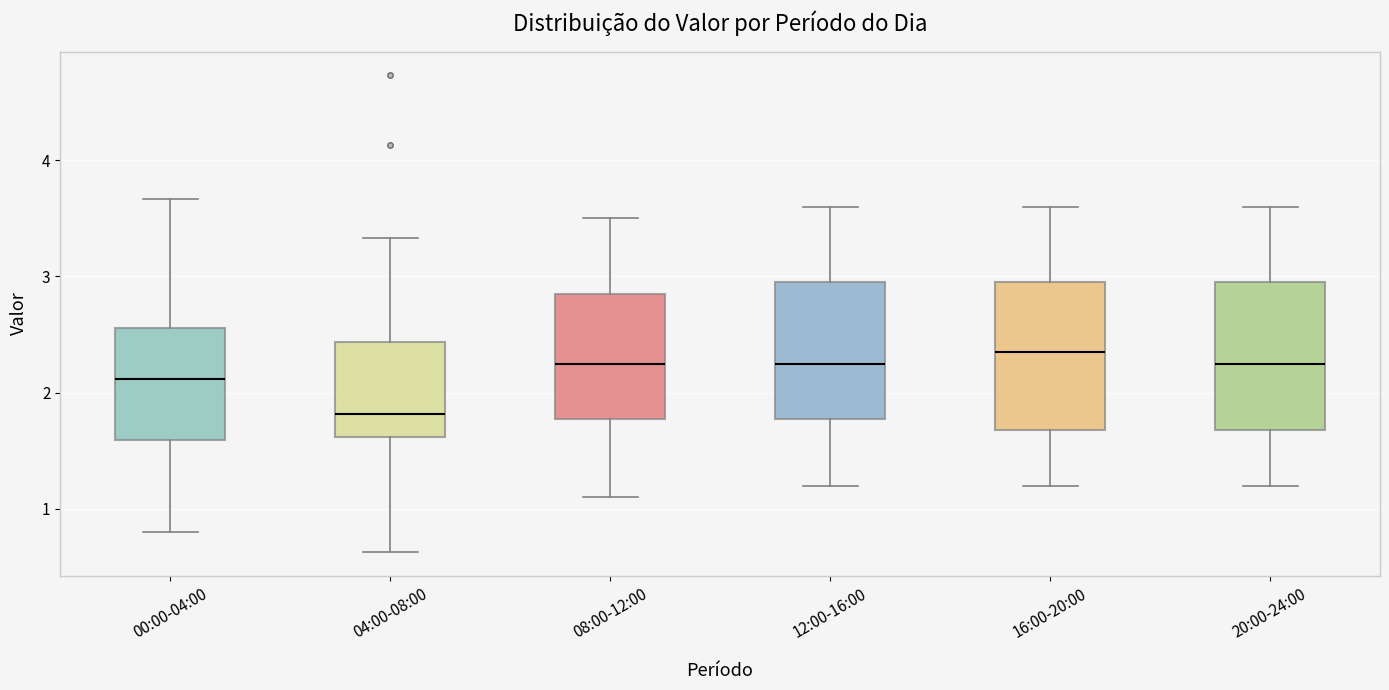

Reading left to right, transcribe this box plot: for each box, give where its median line is, the range the box spans, and where its two whiskers end, as read against the y-axis. The values are not printed on the chart, so give them approximately, as read against the axis.

00:00-04:00: median 2.1, box 1.6 to 2.6, whiskers 0.8 to 3.7
04:00-08:00: median 1.8, box 1.6 to 2.4, whiskers 0.6 to 3.3
08:00-12:00: median 2.3, box 1.8 to 2.9, whiskers 1.1 to 3.5
12:00-16:00: median 2.3, box 1.8 to 3.0, whiskers 1.2 to 3.6
16:00-20:00: median 2.4, box 1.7 to 3.0, whiskers 1.2 to 3.6
20:00-24:00: median 2.3, box 1.7 to 3.0, whiskers 1.2 to 3.6